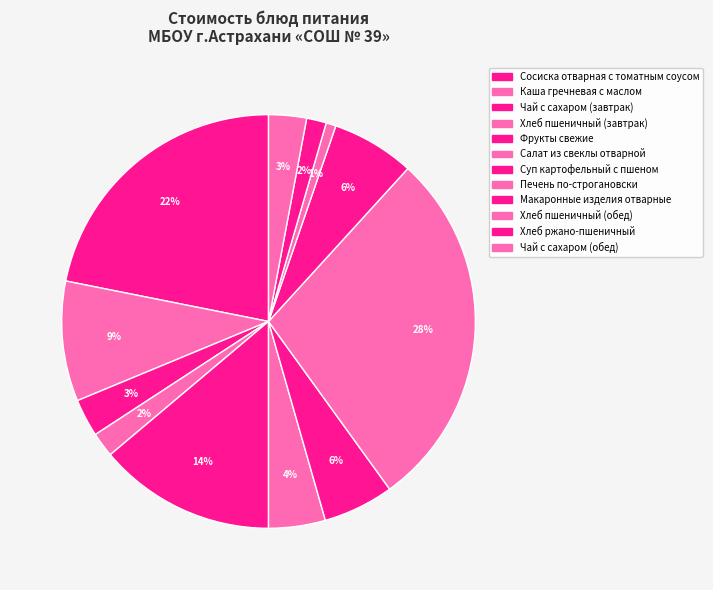

Count the number of slices in the pie.

12